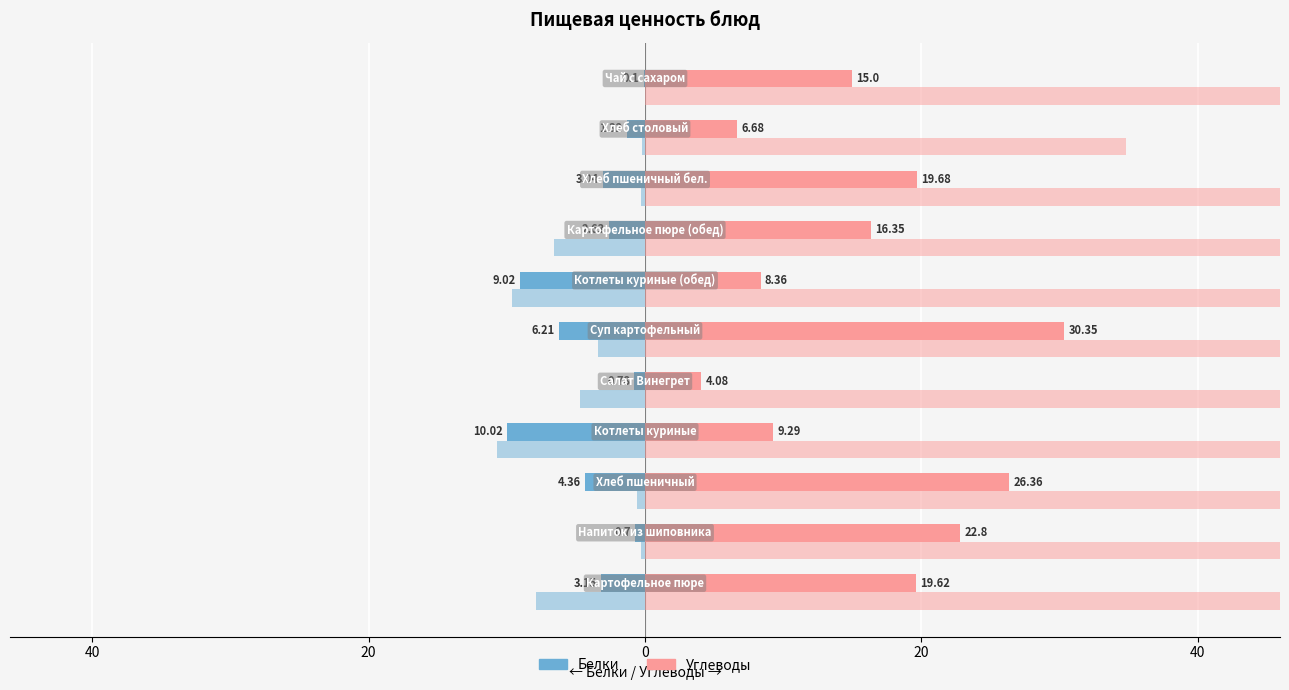

List the series in order of their overall mean, lowest first.

Белки, Углеводы